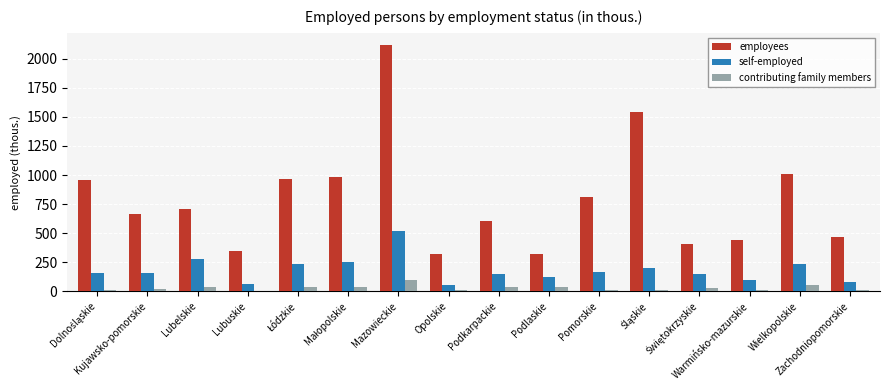

What is the sum of all self-employed values?

2938